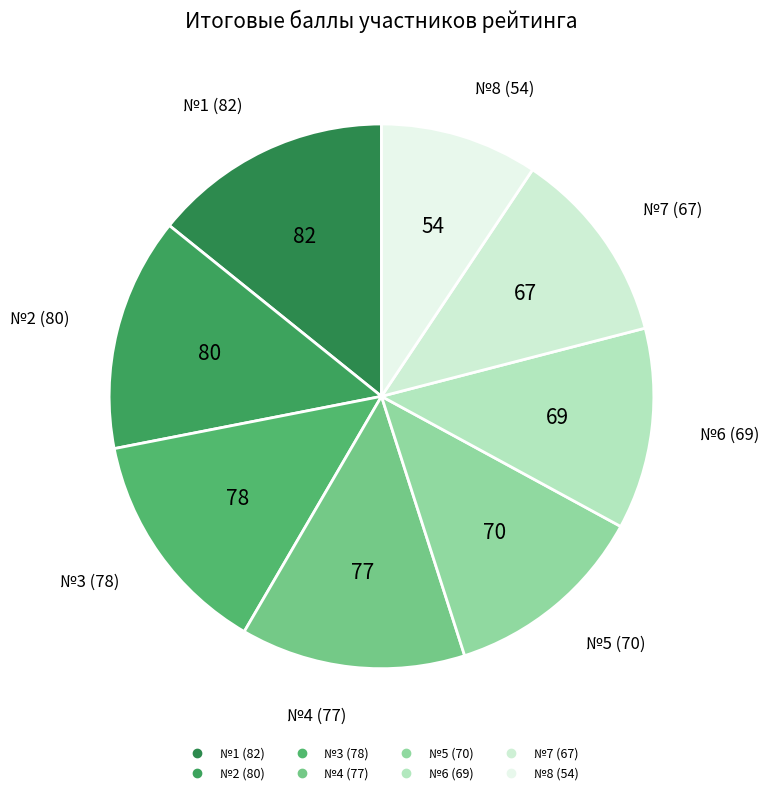

How many slices are in this pie chart?

8